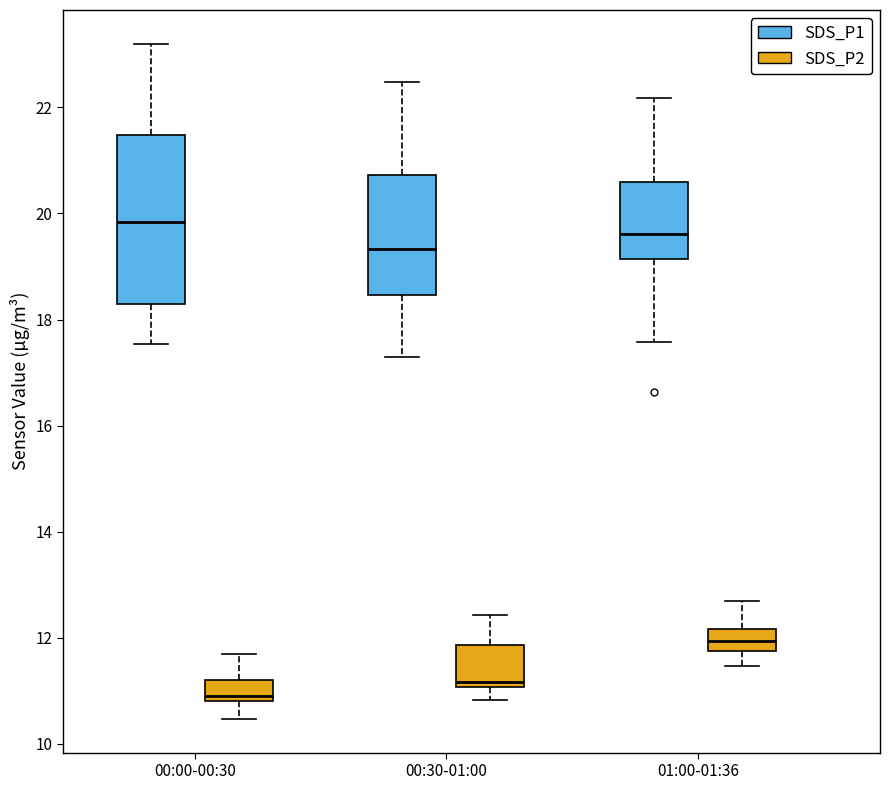

Comparing the boxes themselves (not the whiskers), which one is the tallest?

00:00-00:30 (SDS_P1)